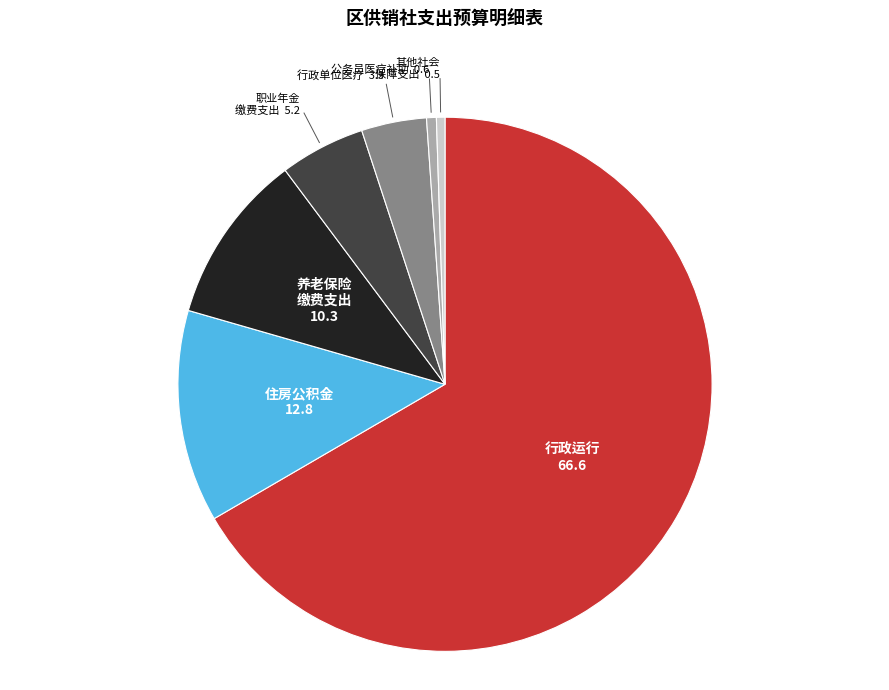

Does any single category account for the majority?

Yes